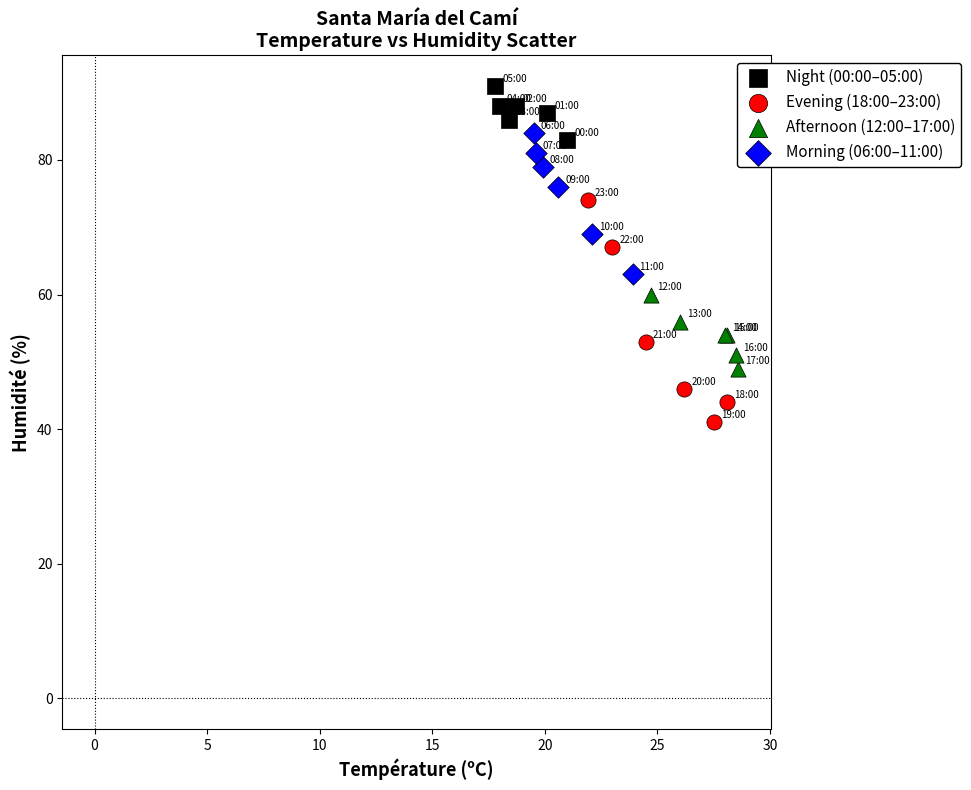

Which series reaches the maximum Y coordinate?

Night (00:00–05:00)